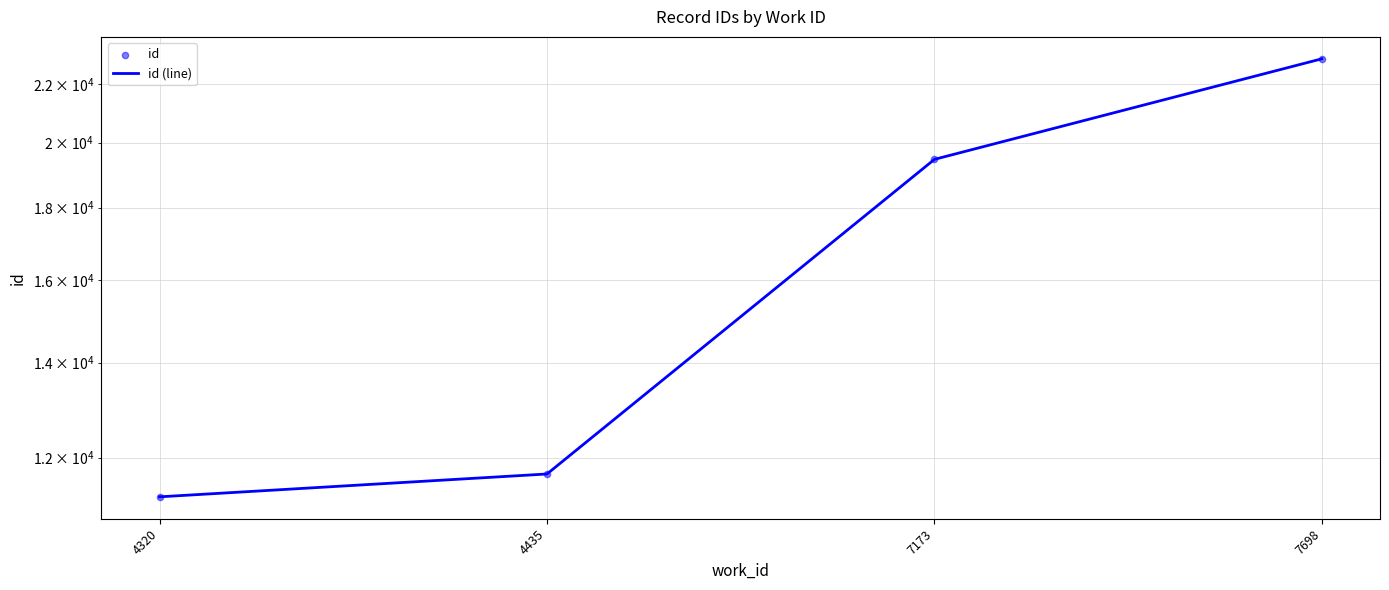

At which category is the sum across all series the highest?

7698